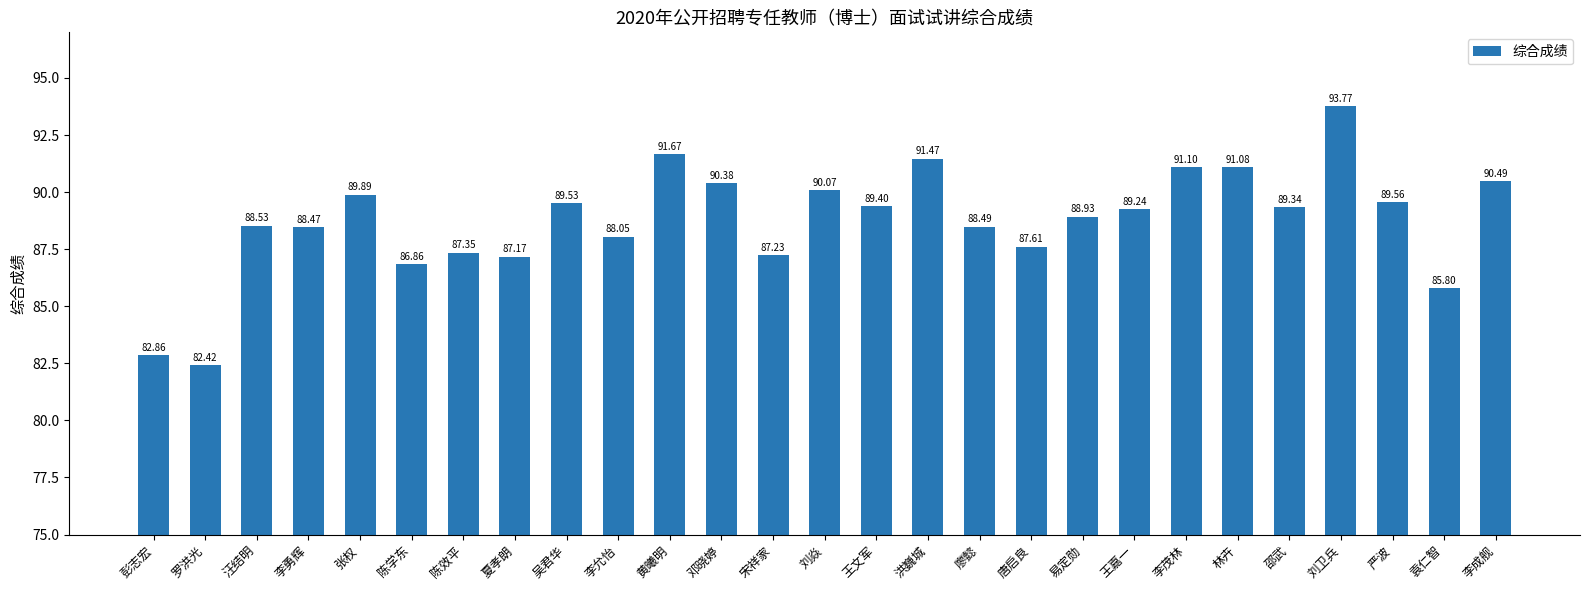

How many data points are above 89?

14